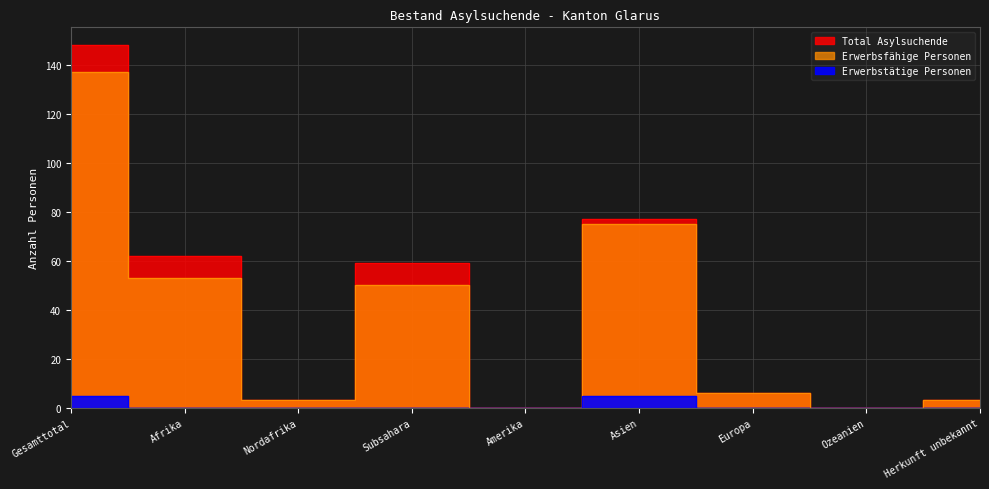

Which has a higher value, Asien or Afrika?

Asien